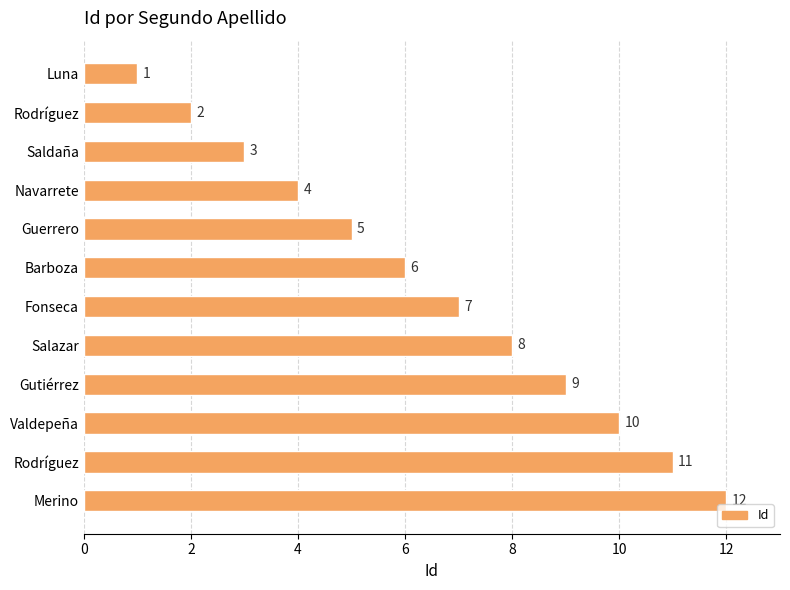

How many values are below 7?

6